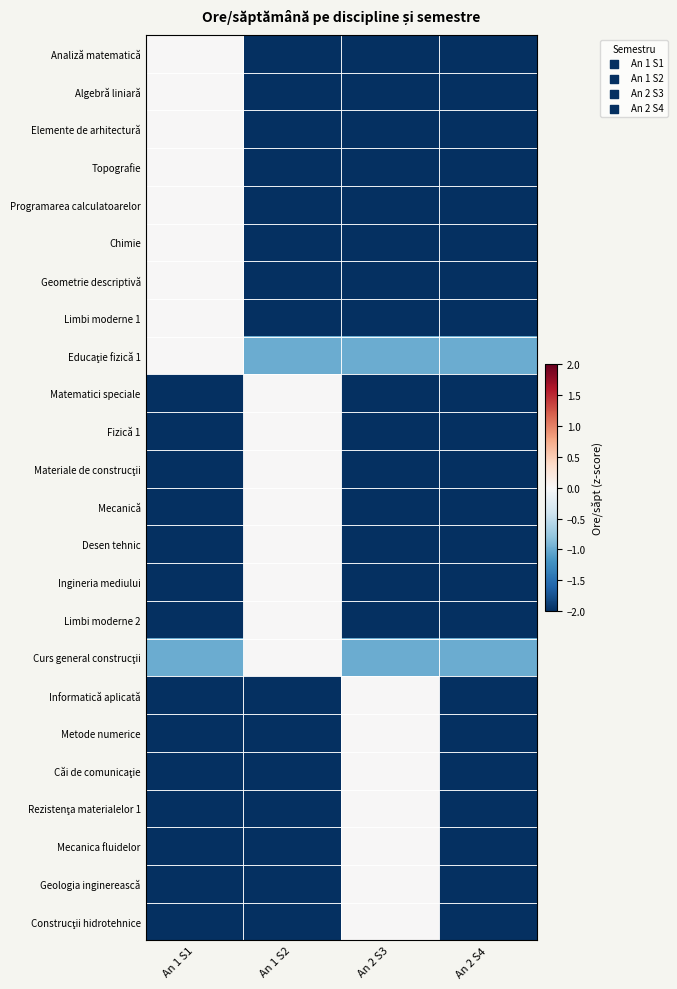

What is the minimum value shown in the chart?

-6